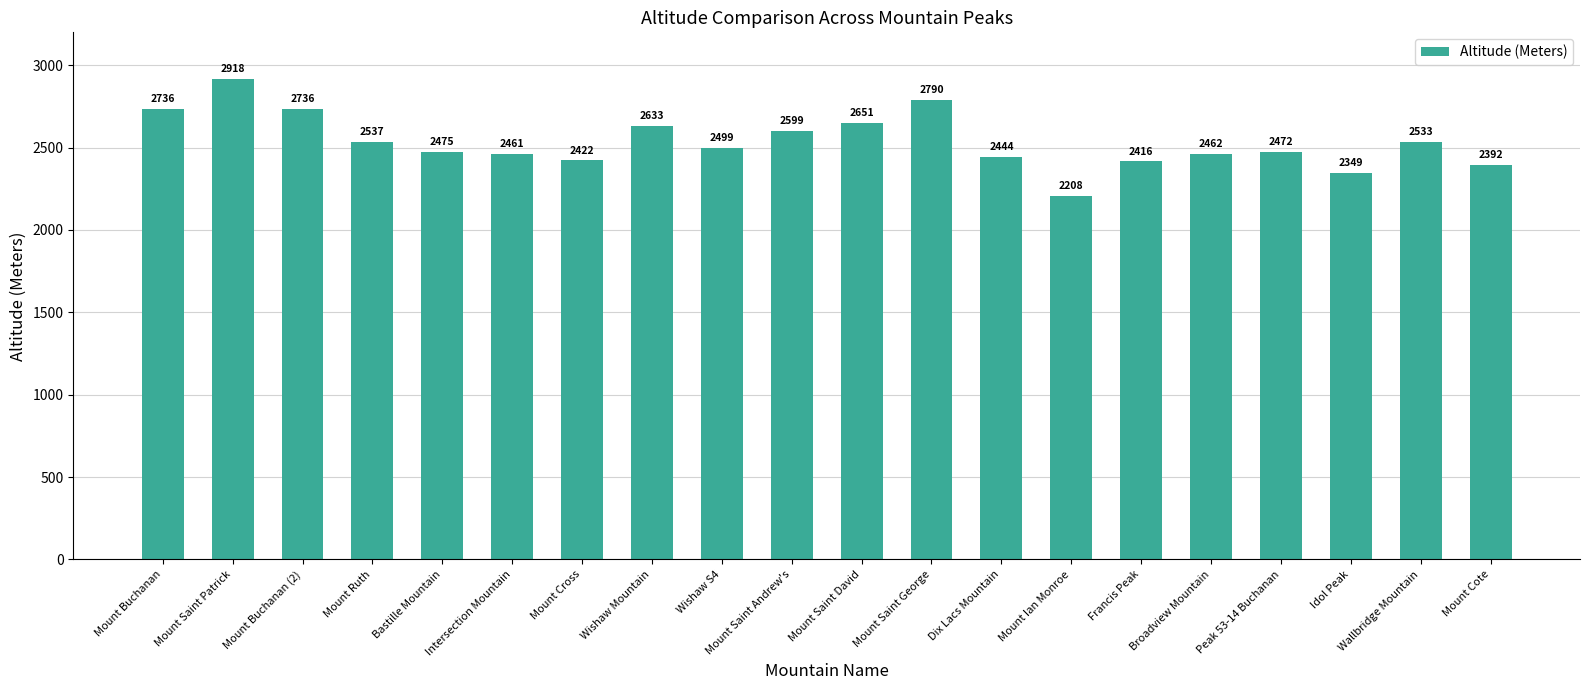

What position from the right is Intersection Mountain?

15